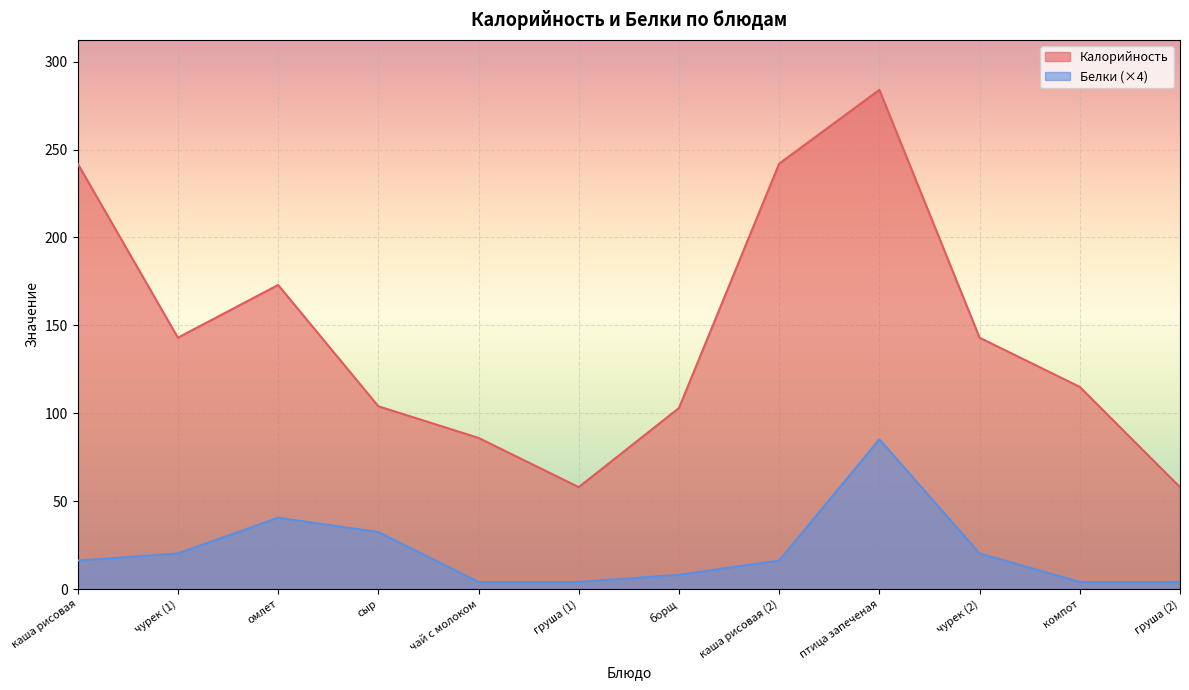

At which category is the sum across all series the highest?

птица запеченая